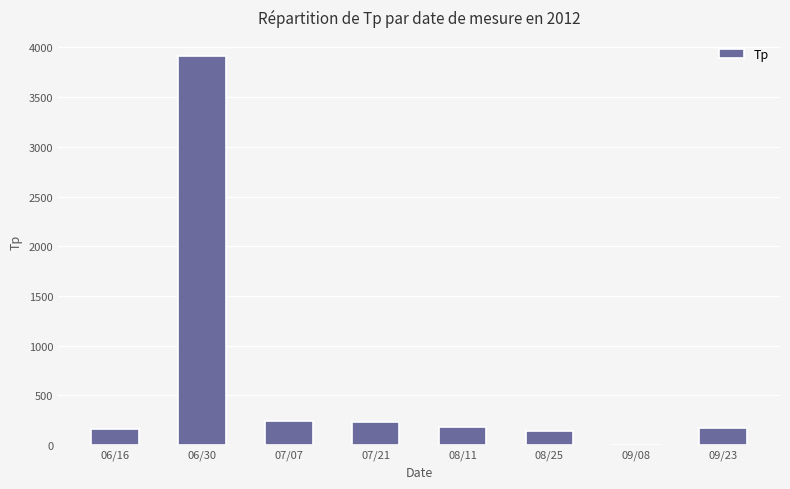

The value at 07/07 is 246. True or false?

True